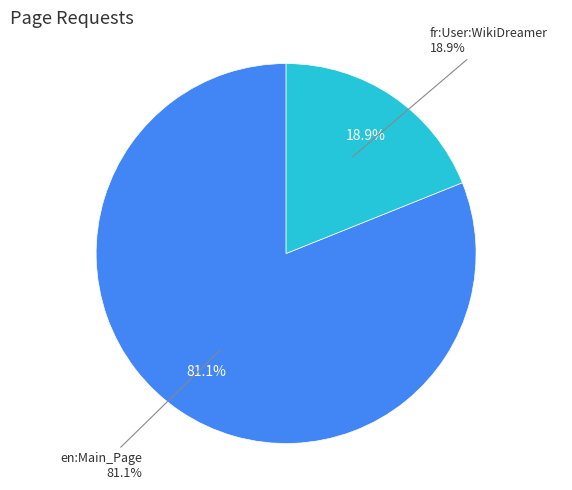

What is the largest slice in the pie chart?

en:Main_Page